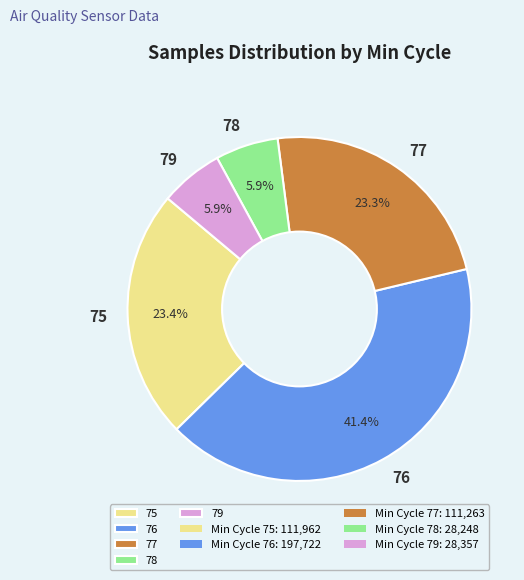

What is the largest slice in the pie chart?

76